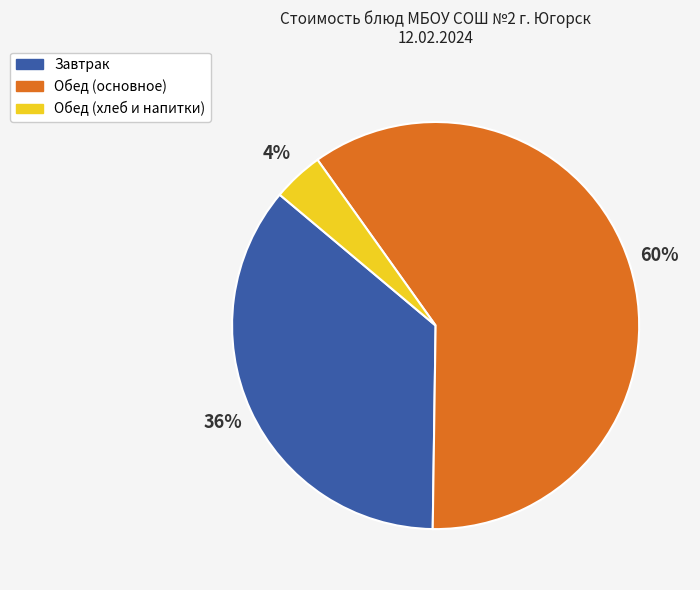

Count the number of slices in the pie.

3